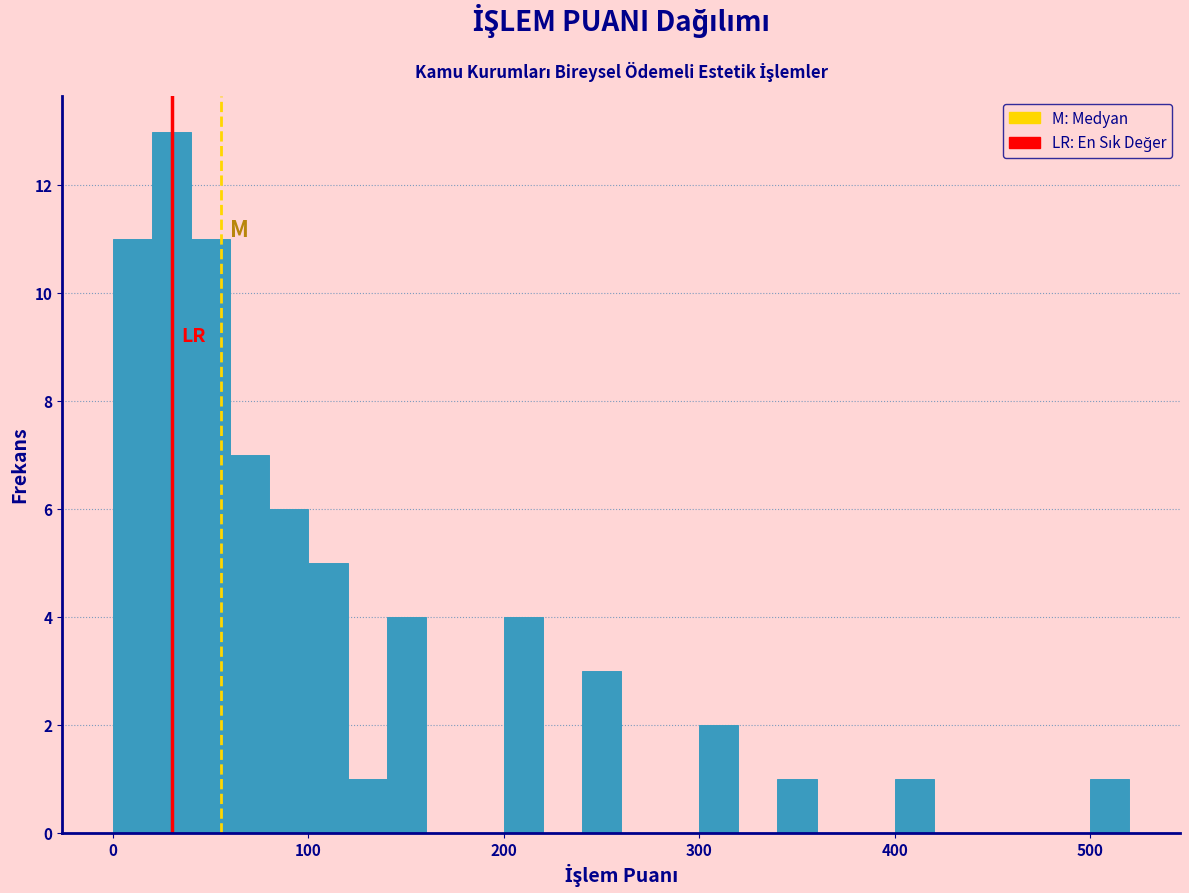

Around what value on the x-axis is the tallest bar? Give the approximate position of its centre, as read against the axis.

30